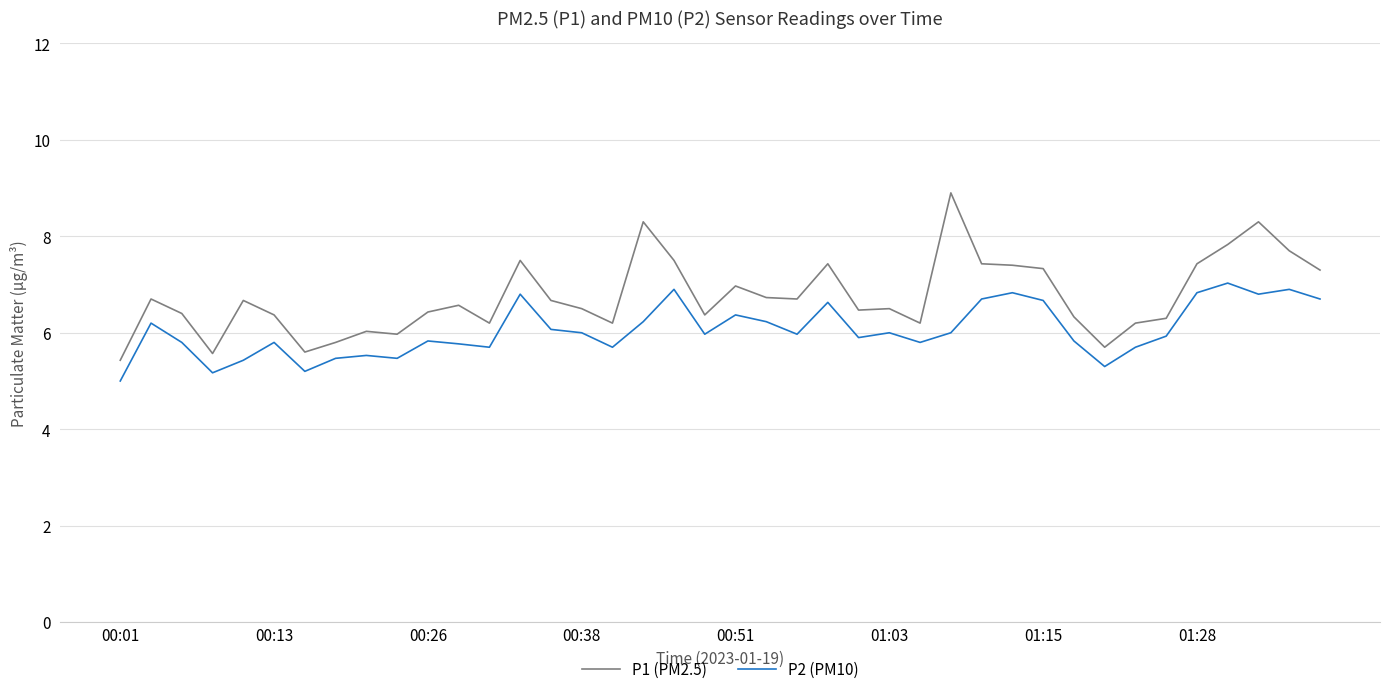

True or false: P2 (PM10) and P1 (PM2.5) cross at least once.

False